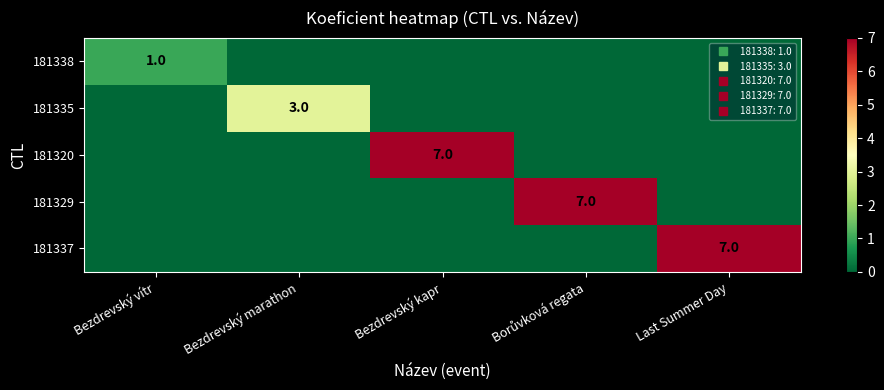

Where is 181320 nearest to the value 3?

Bezdrevský vítr